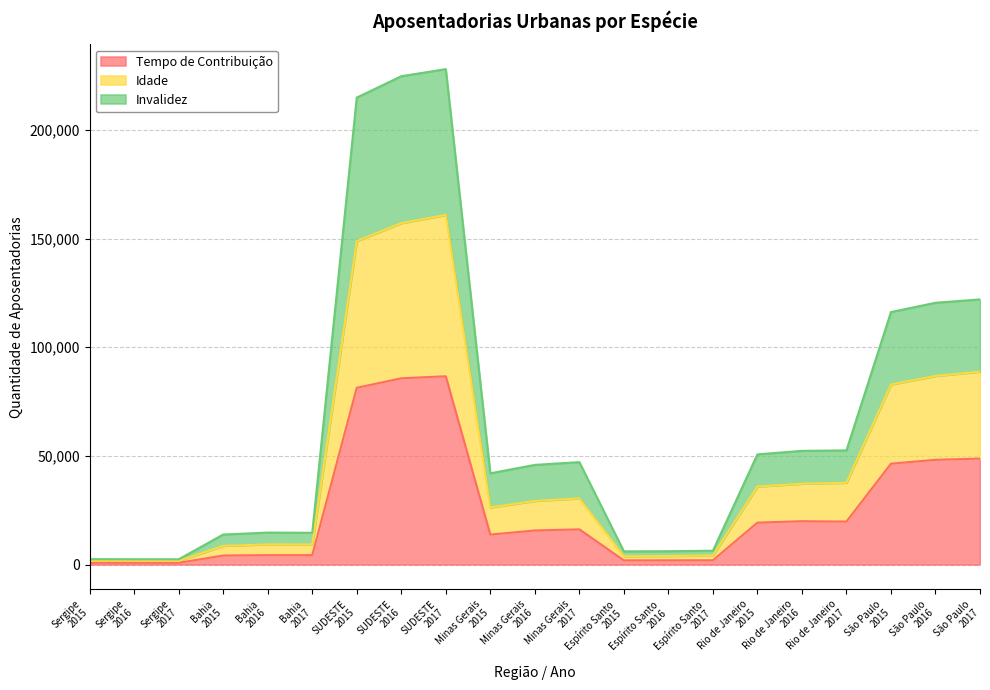

What position from the right is Minas Gerais
2016?

11